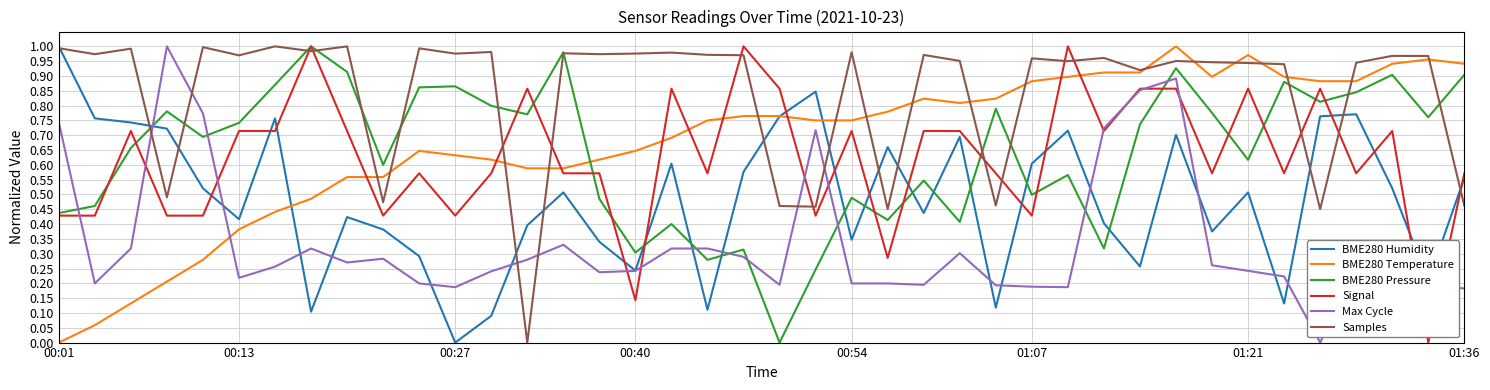

True or false: BME280 Pressure and Max Cycle cross at least once.

True